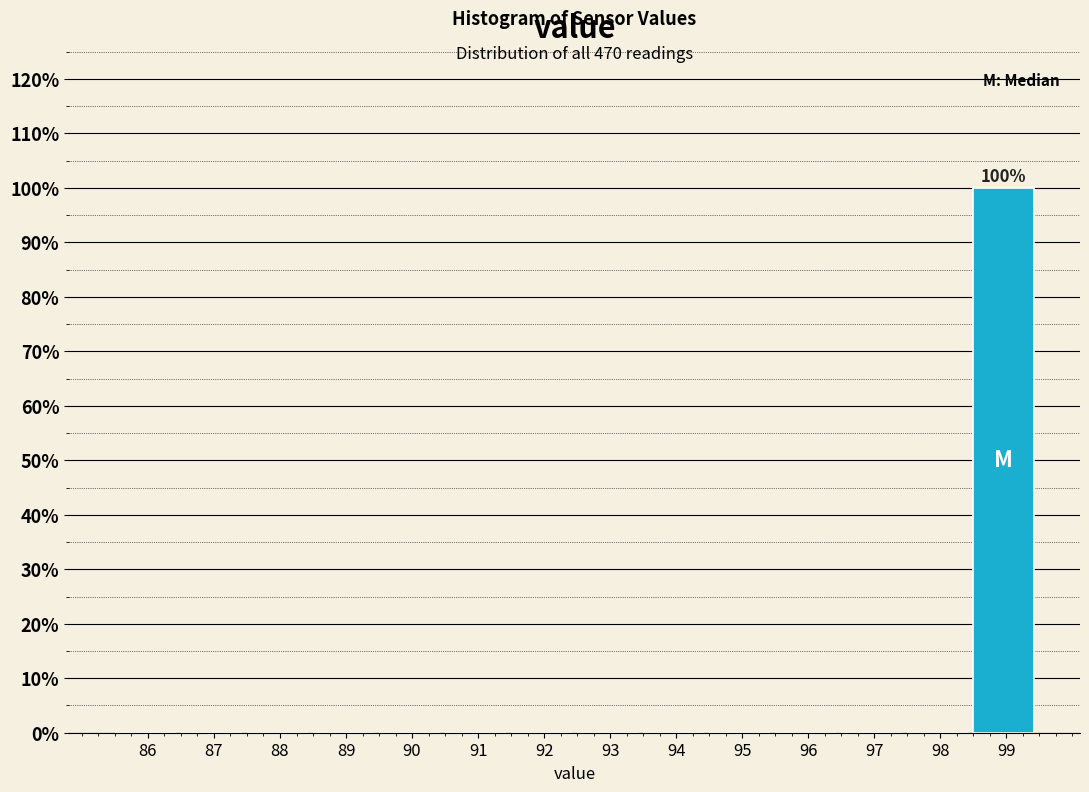

Reading left to right, transcribe all the data shown in this chart.

86=0	87=0	88=0	89=0	90=0	91=0	92=0	93=0	94=0	95=0	96=0	97=0	98=0	99=100